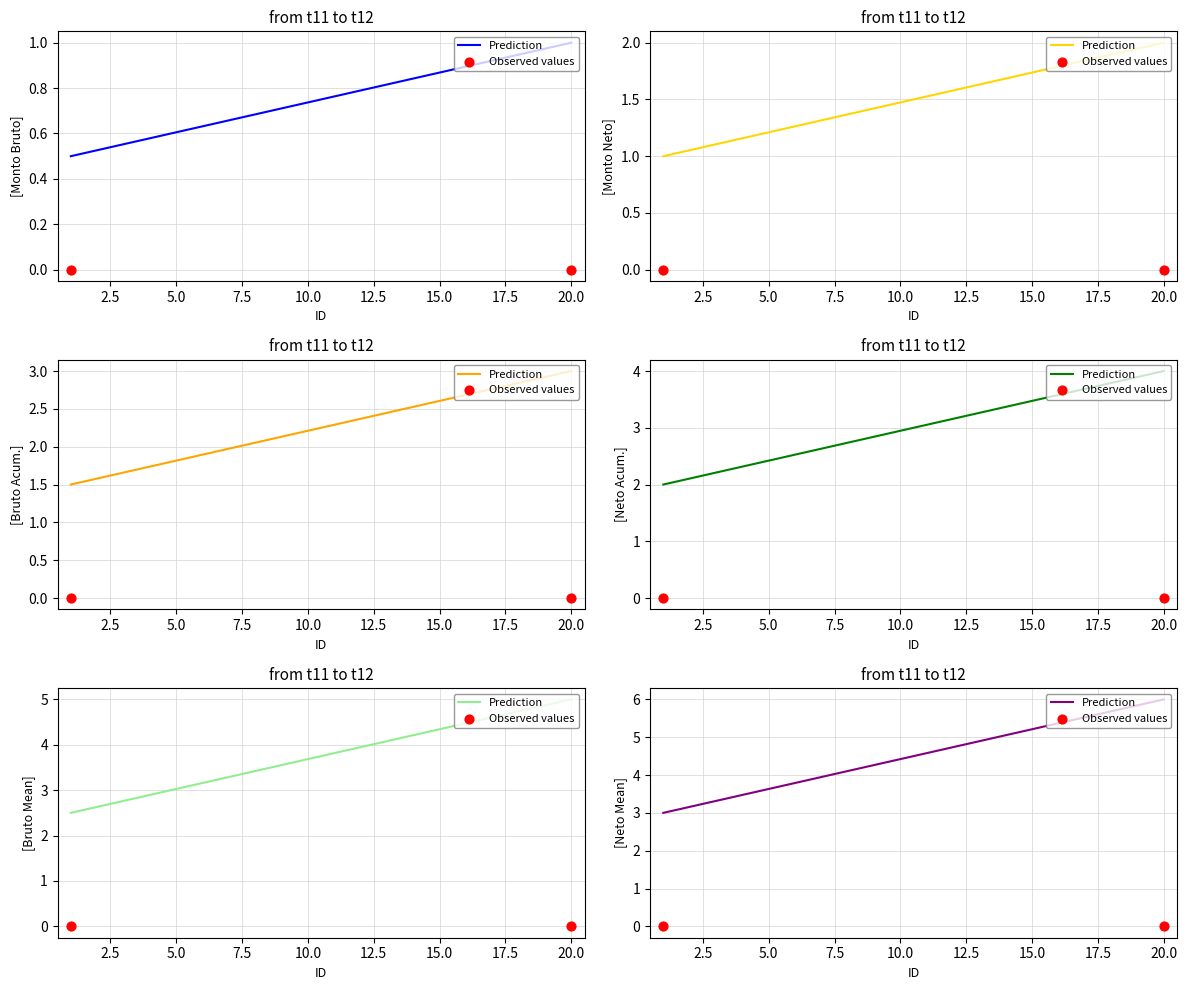

Which series has the largest total across all categories?

Prediction